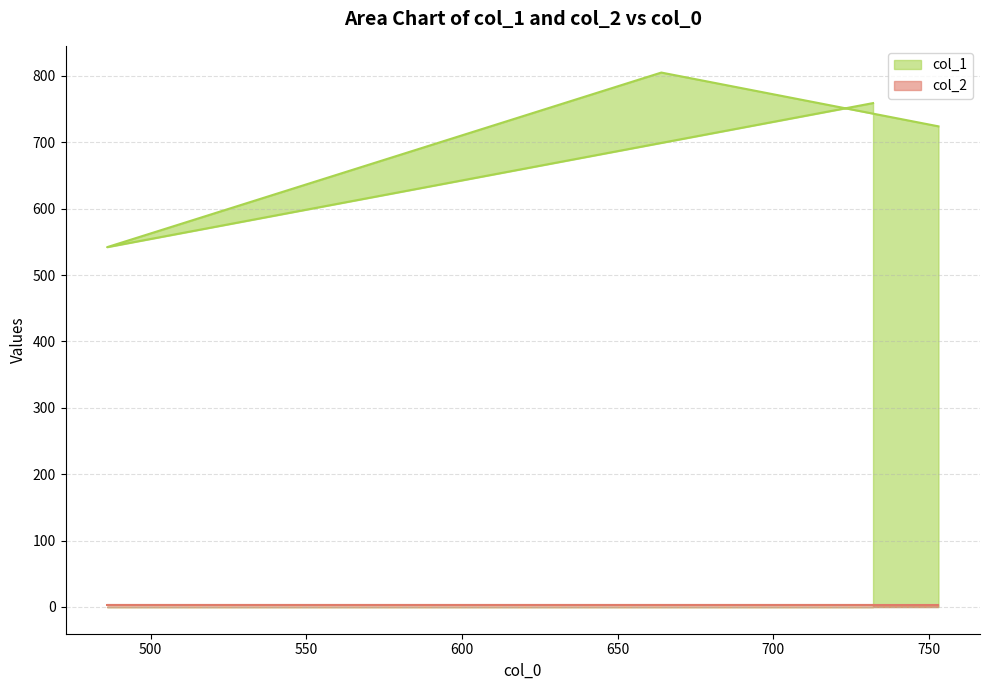

How many lines are shown in the chart?

2